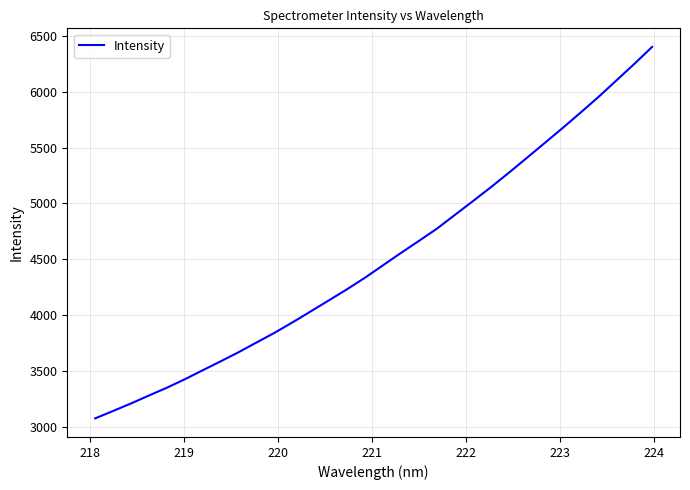

Count the number of values greater than 4446.

16